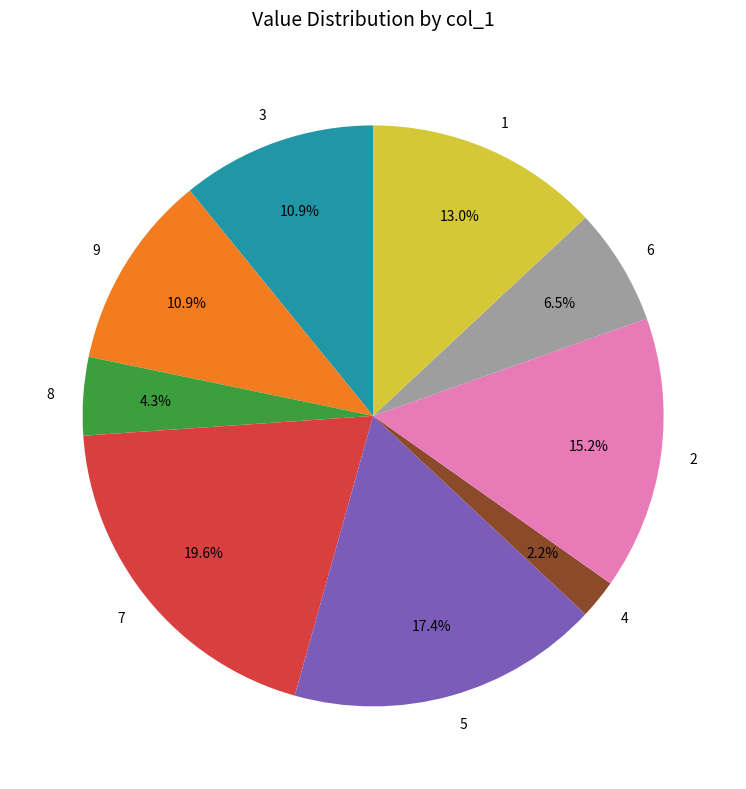

To the nearest percent, what is the average slice percentage?

11%